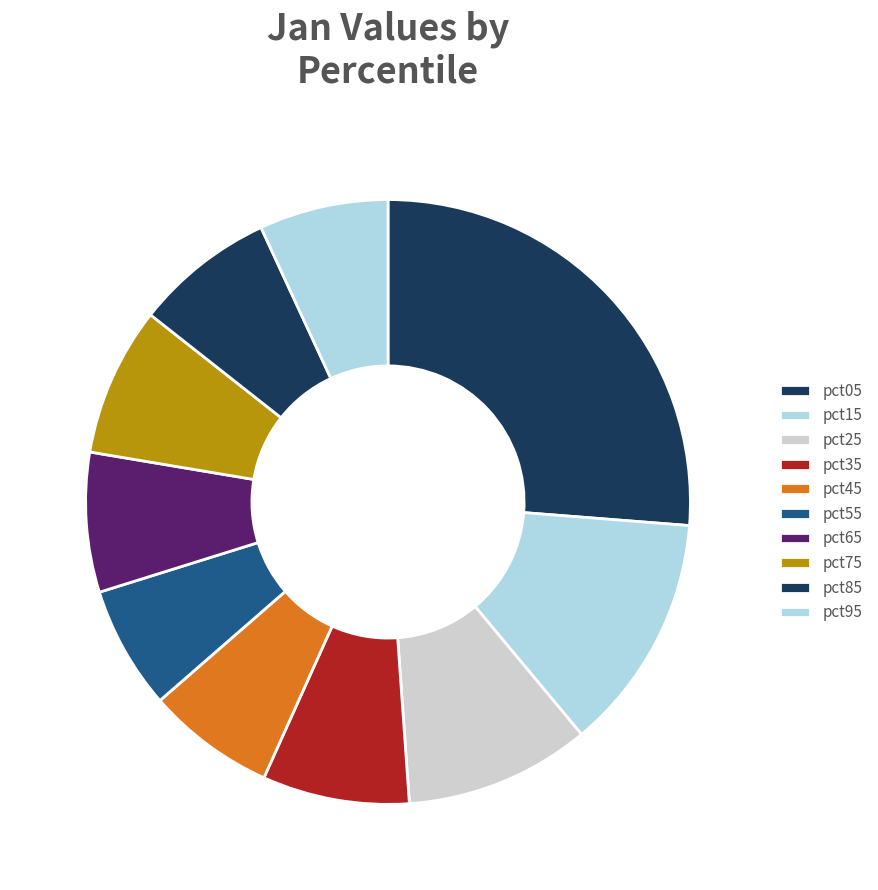

Does pct75 represent more than half of the total?

No